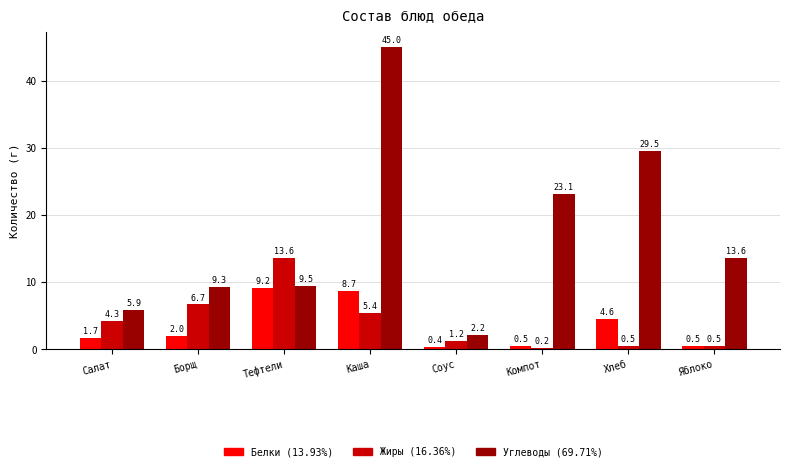

What is the difference between the highest and lowest values at Яблоко?

13.1